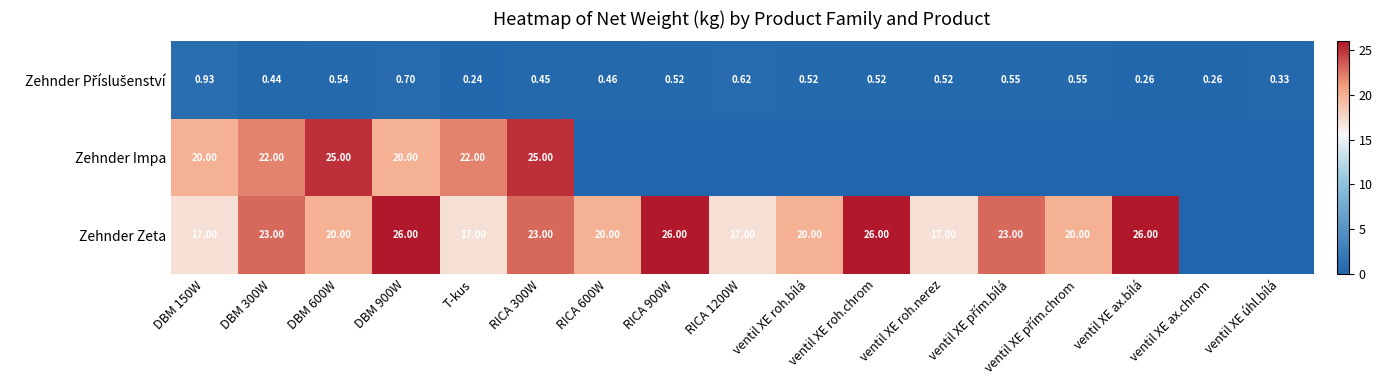

What is the difference between the maximum and minimum values in the Zehnder Příslušenství series?

0.7